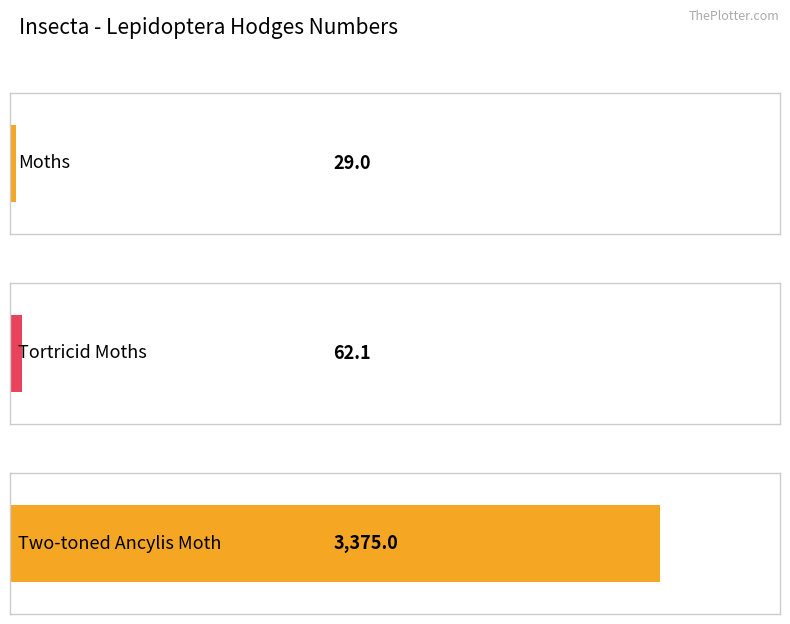

Does the chart contain stacked bars?

No